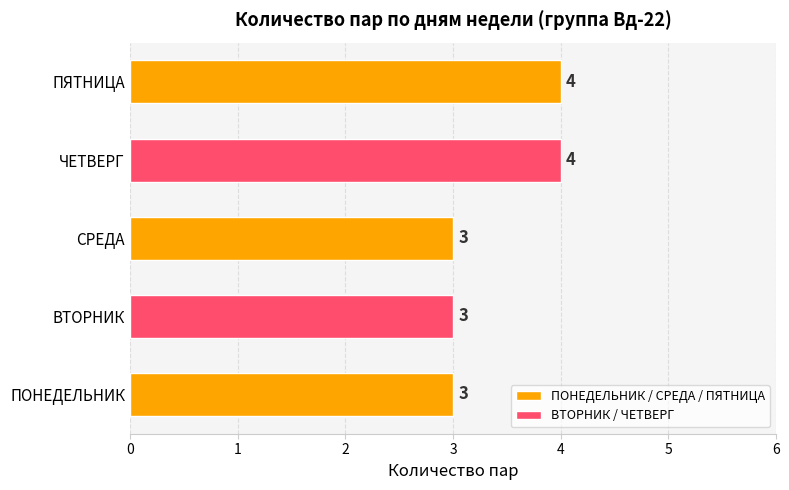

Count the values in the range 3 to 4.

5